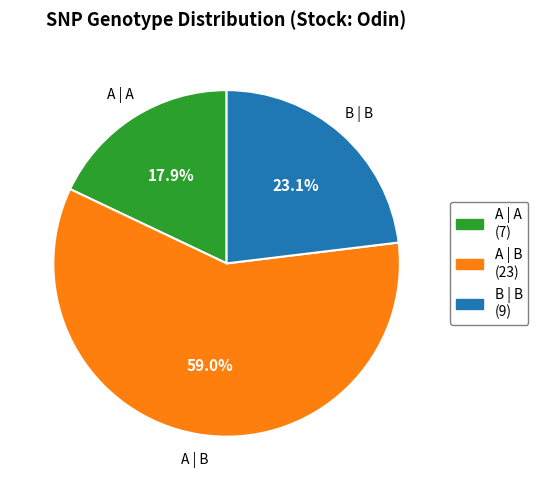

To the nearest percent, what percentage of the pie is A | A?

18%